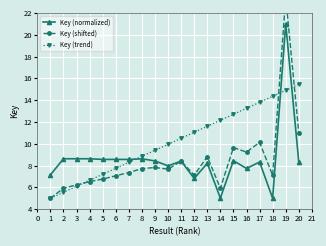

True or false: Key (trend) has a value of 4.9 at 11.

False